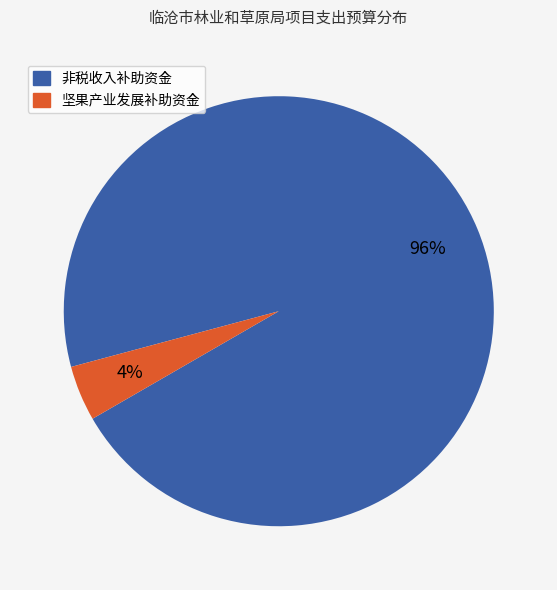

The 非税收入补助资金 slice represents 83% of the pie. True or false?

False